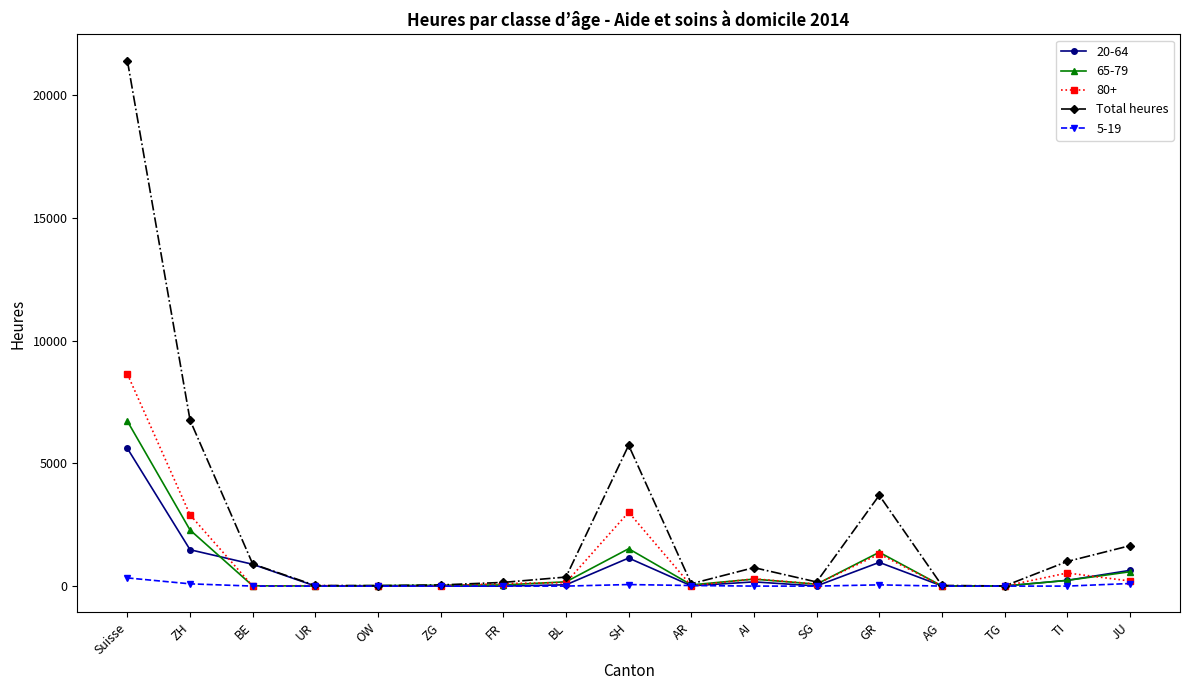

Which series has the largest range (max minus min)?

Total heures